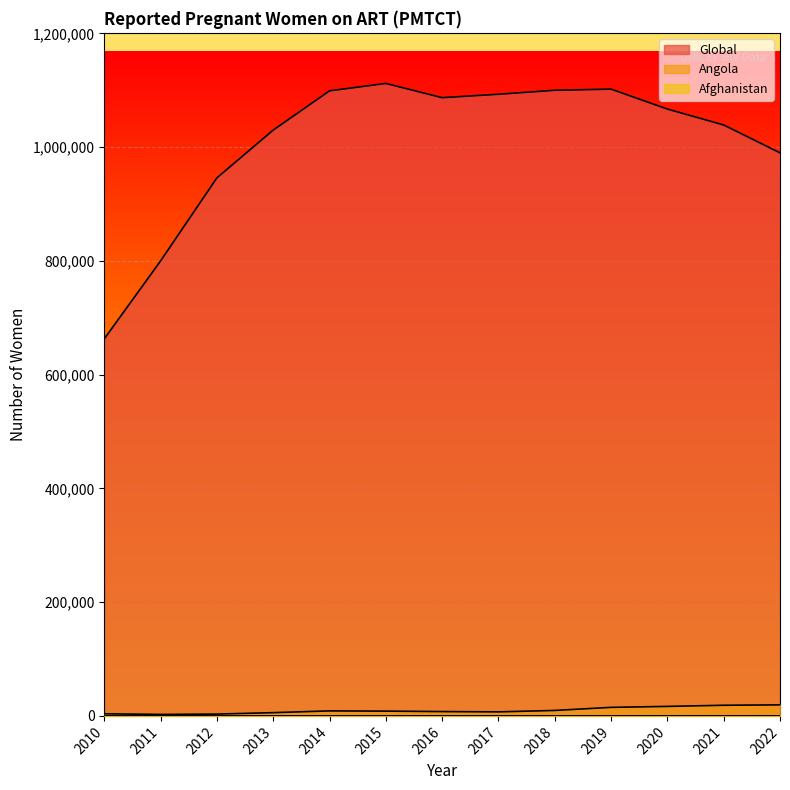

What is the maximum value for Angola?

19400